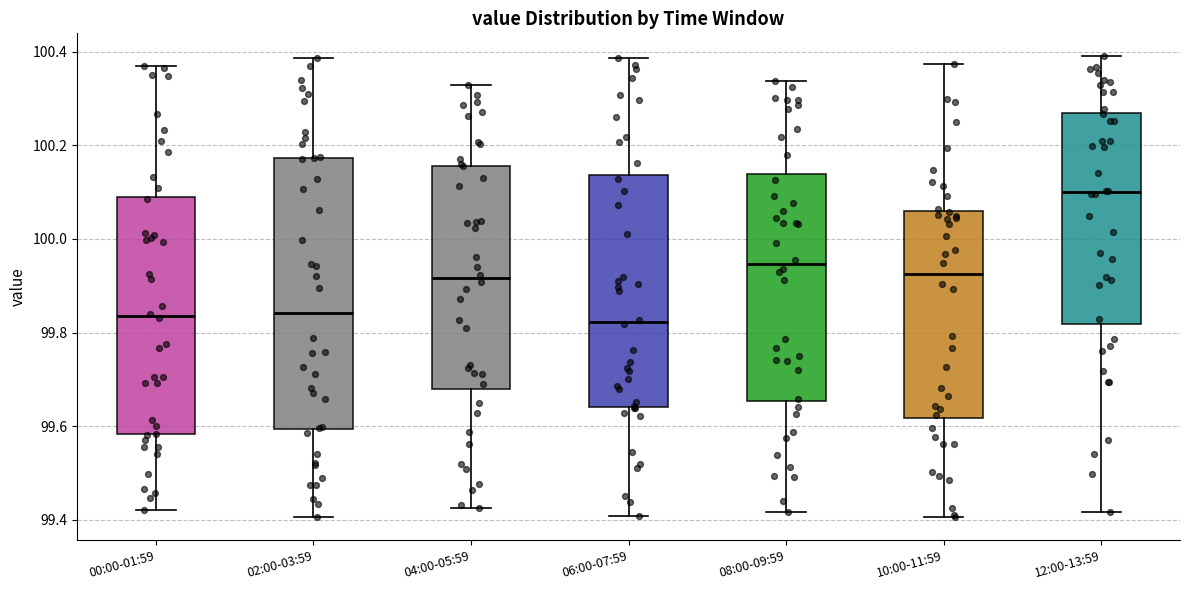

Reading left to right, read every box against the y-axis: the position of its median line, the range the box covers, and the ends of its whiskers. The values are not printed on the chart, so give them approximately, as read against the axis.

00:00-01:59: median 99.84, box 99.58 to 100.10, whiskers 99.42 to 100.36
02:00-03:59: median 99.84, box 99.60 to 100.18, whiskers 99.40 to 100.38
04:00-05:59: median 99.92, box 99.68 to 100.16, whiskers 99.42 to 100.32
06:00-07:59: median 99.82, box 99.64 to 100.14, whiskers 99.40 to 100.38
08:00-09:59: median 99.94, box 99.66 to 100.14, whiskers 99.42 to 100.34
10:00-11:59: median 99.92, box 99.62 to 100.06, whiskers 99.40 to 100.38
12:00-13:59: median 100.10, box 99.82 to 100.26, whiskers 99.42 to 100.40